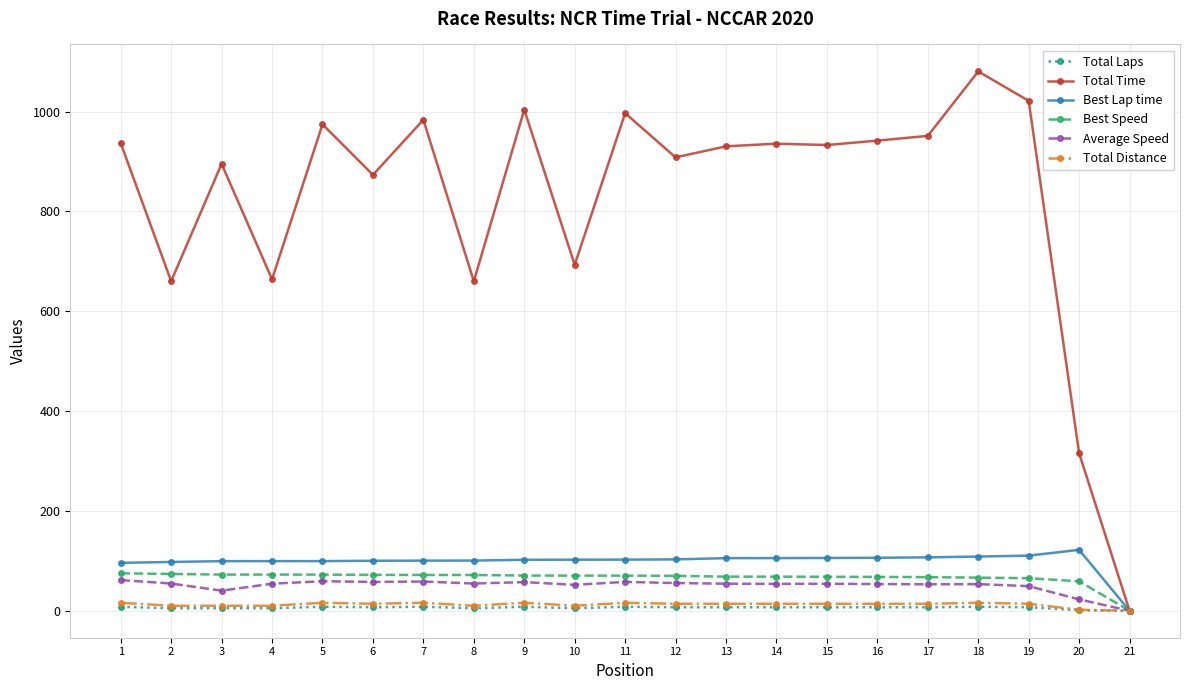

Between 5 and 6, which series saw the biggest shift?

Total Time